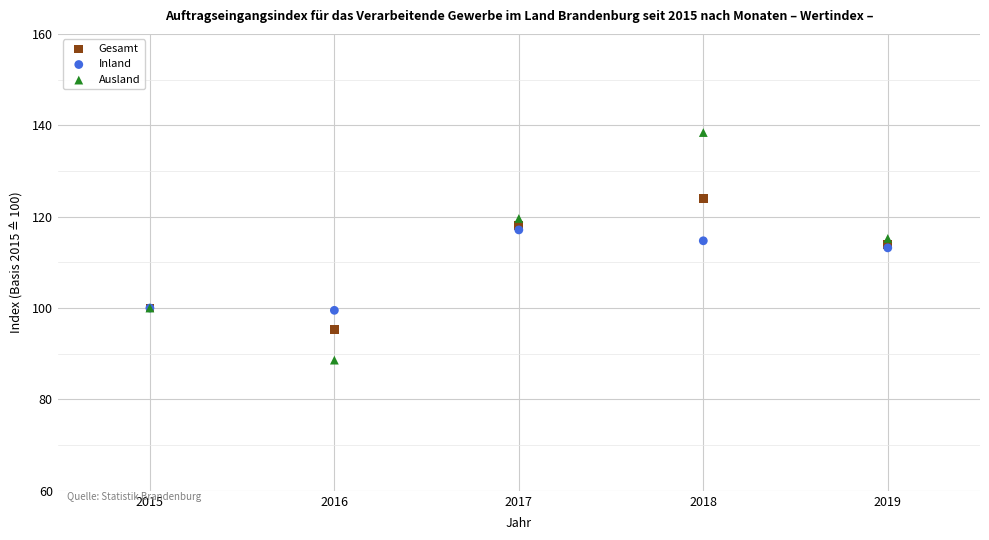

What are all the series names shown in the legend?

Gesamt, Inland, Ausland